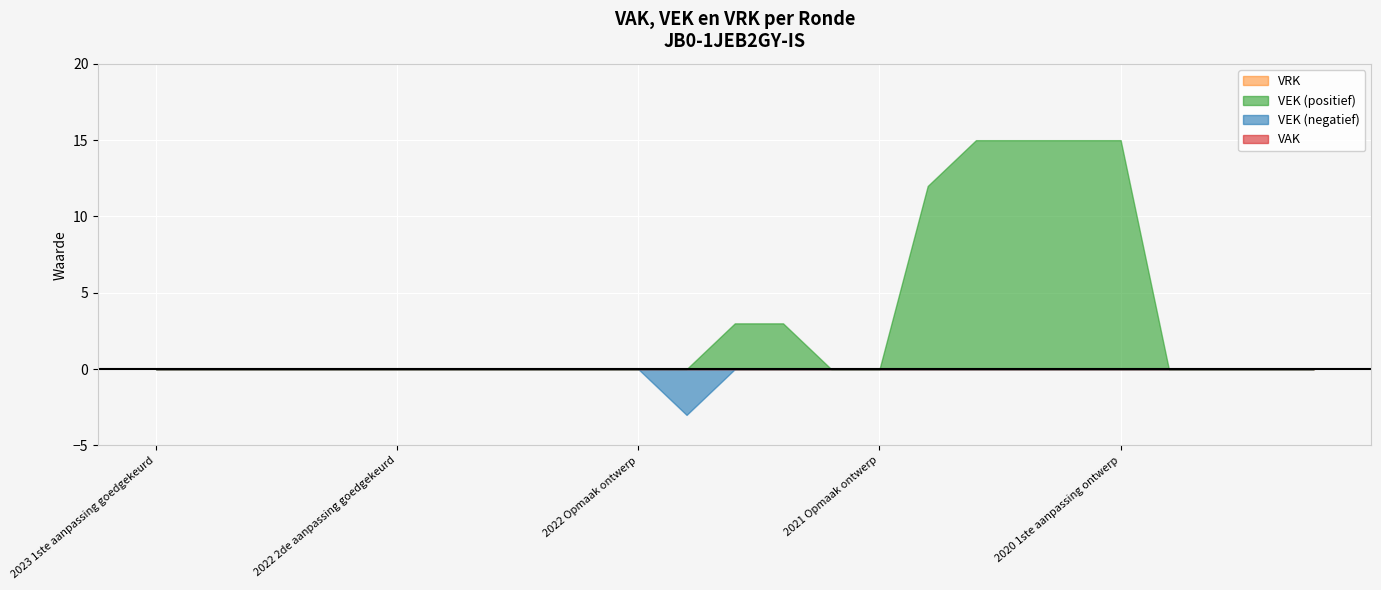

At how many categories does at least one series exceed -1?

25